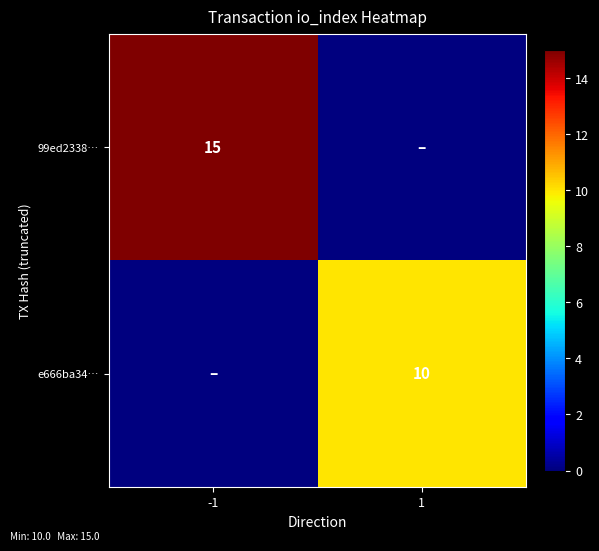

The 99ed2338… series shows 15 at -1. True or false?

True